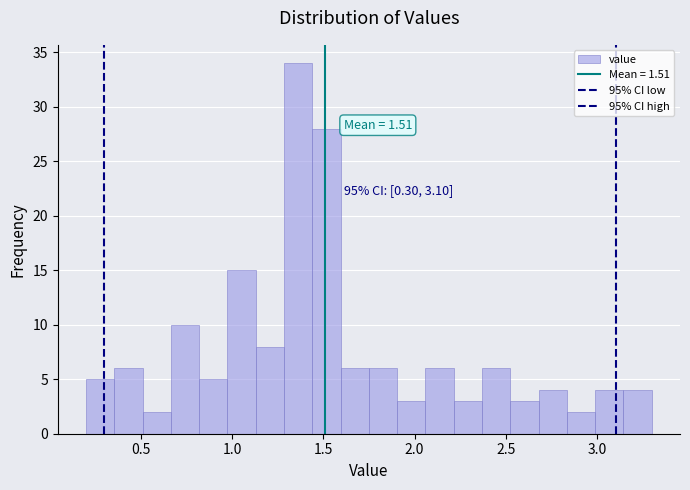

Read against the x-axis, roughly where is the centre of the tallest bar?

1.35